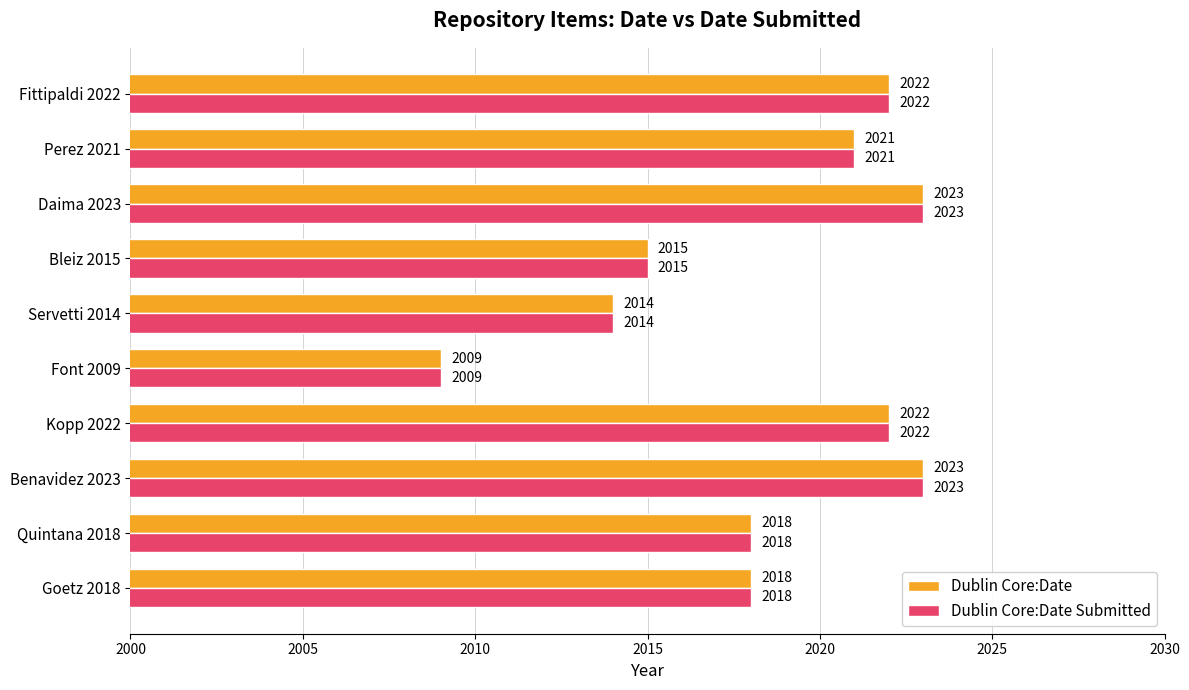

Is it true that Dublin Core:Date equals 3258 at Goetz 2018?

False